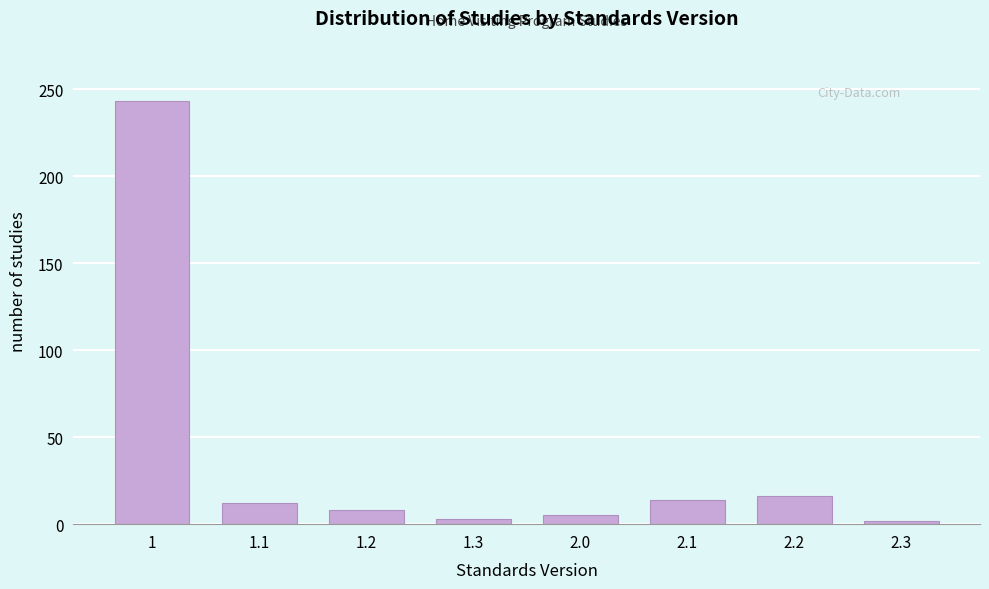

What is the difference between the maximum and minimum values?

241